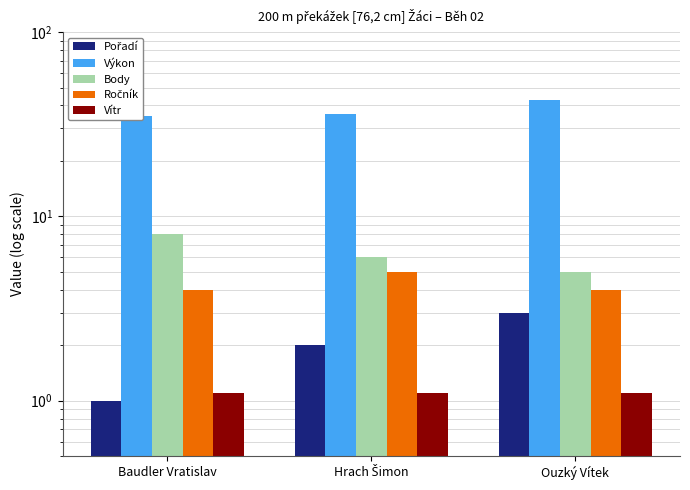

What is the difference between the second highest and minimum values in the Pořadí series?

1.0